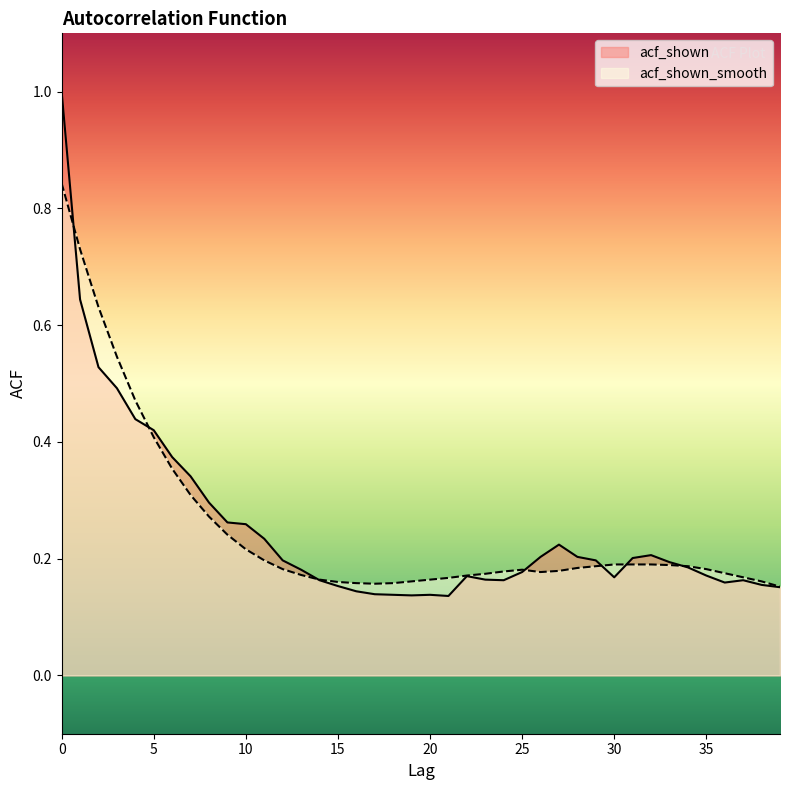

Is it true that acf_shown_smooth equals 0.0 at 31?

False